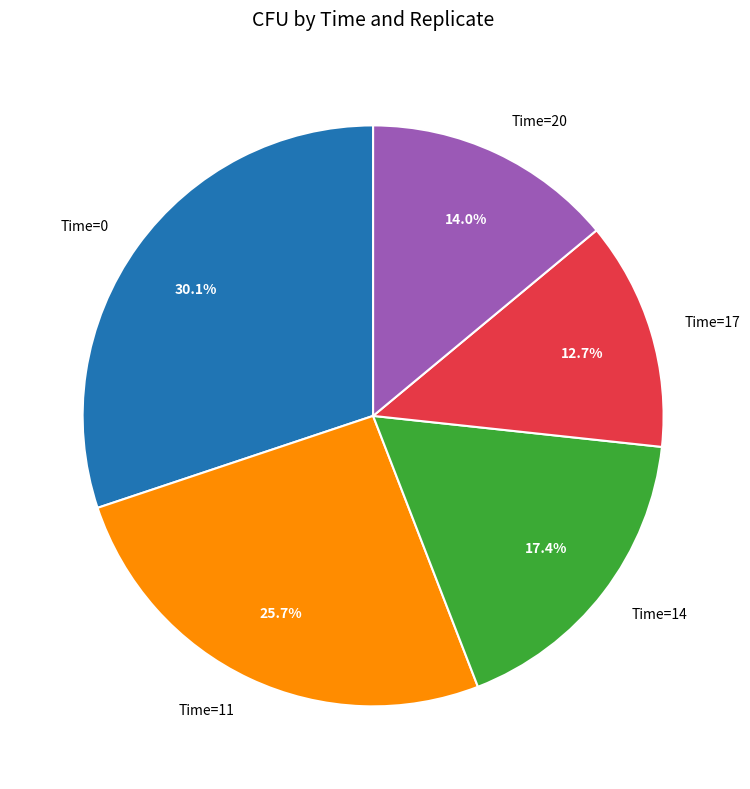

To the nearest percent, what is the average slice percentage?

20%